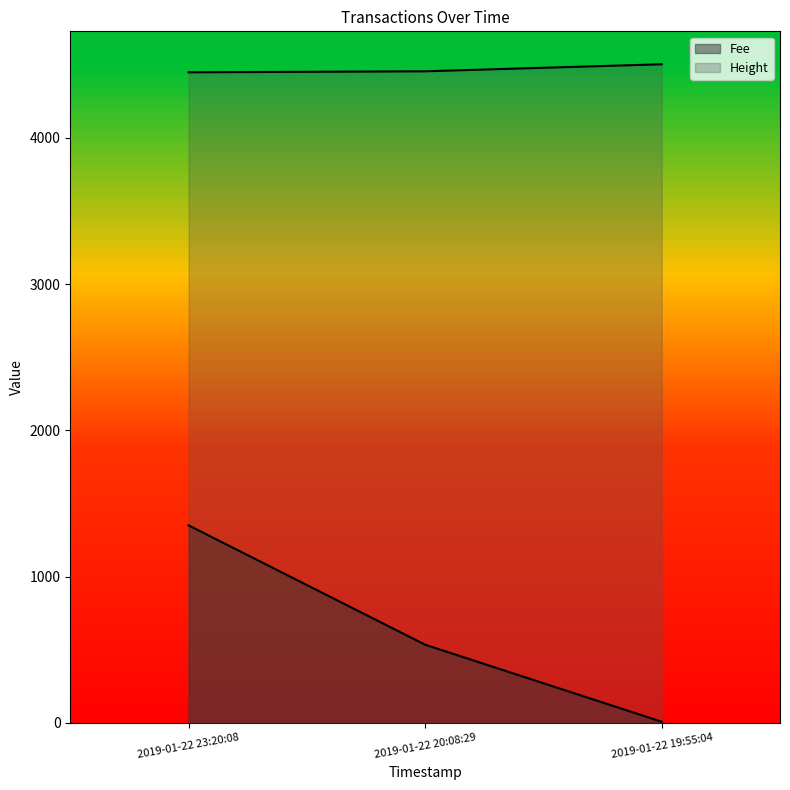

Is the value of Fee at 2019-01-22 23:20:08 greater than the value of Height at 2019-01-22 20:08:29?

No